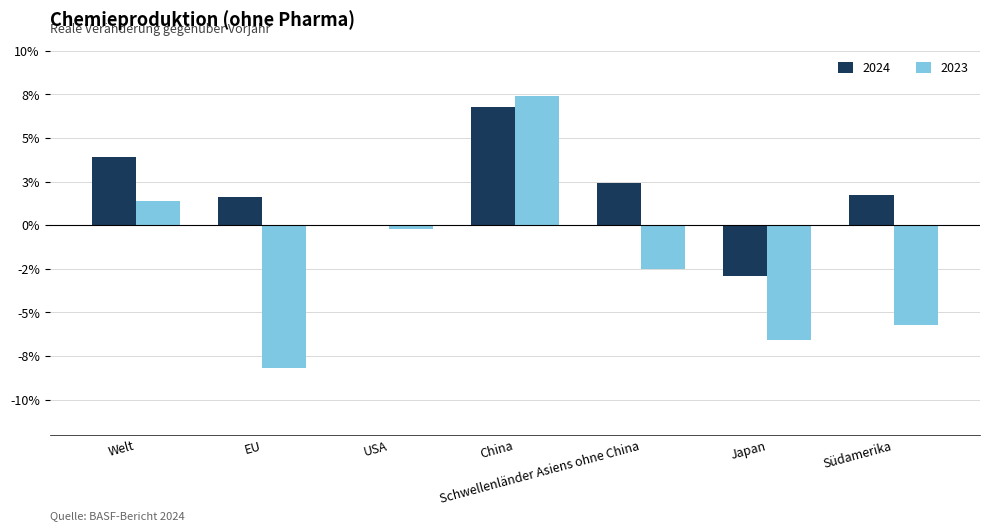

Does the chart contain stacked bars?

No